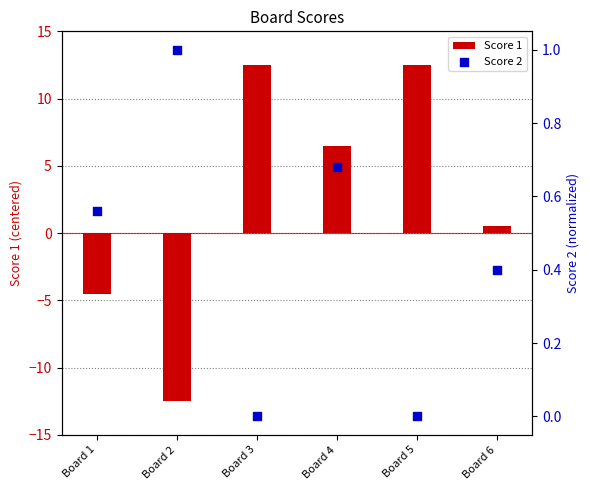

Which series reaches the minimum Y coordinate?

Score 1